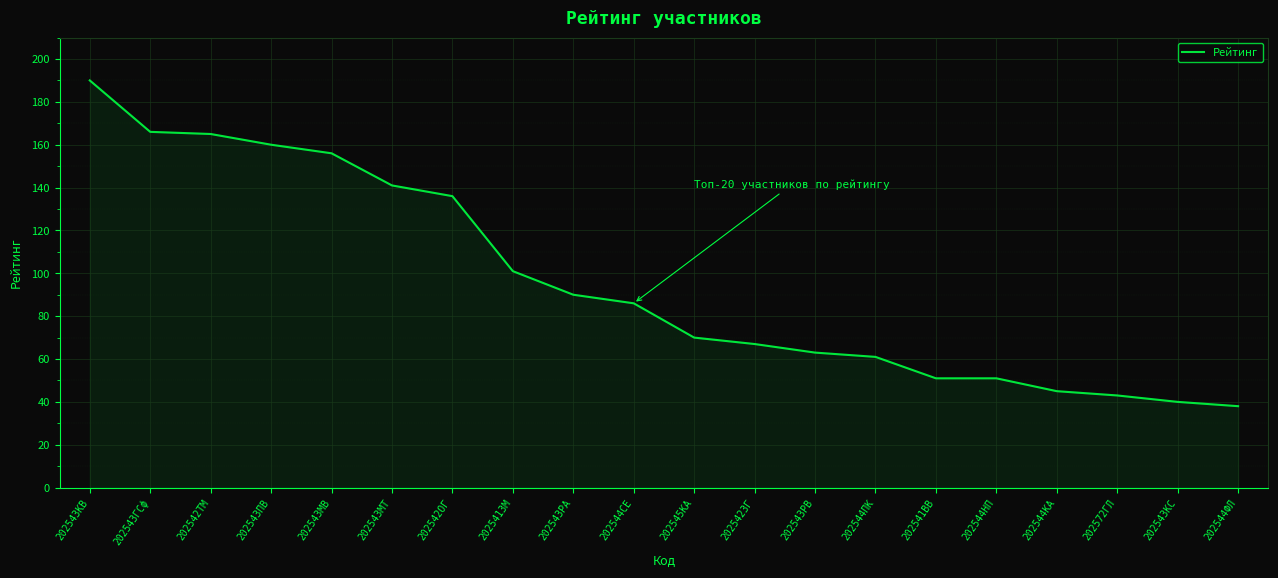

Count the number of categories in the chart.

20